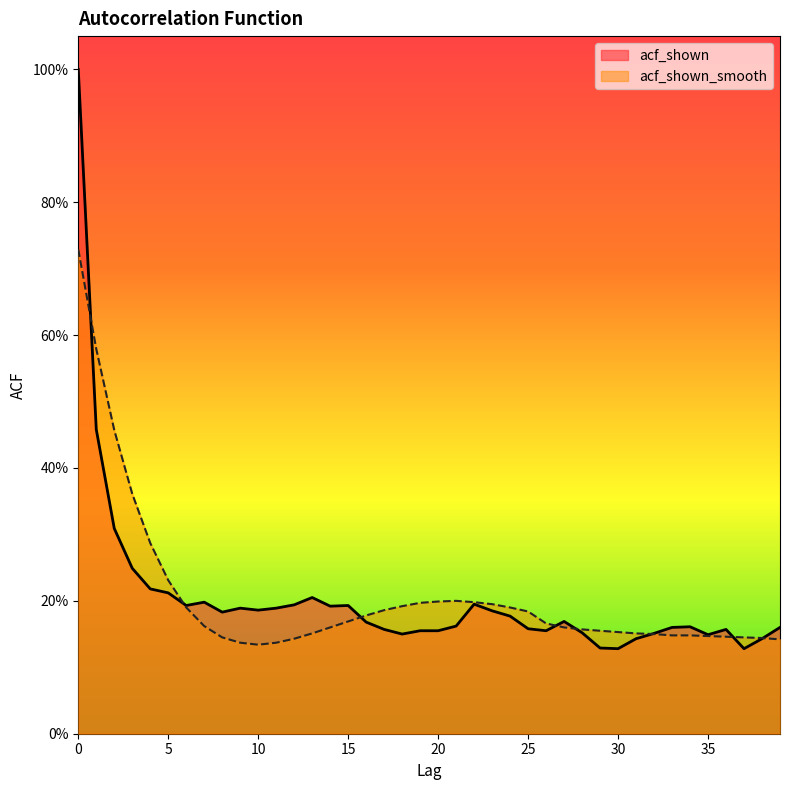

Is the value of acf_shown at 25 greater than the value of acf_shown_smooth at 23?

No